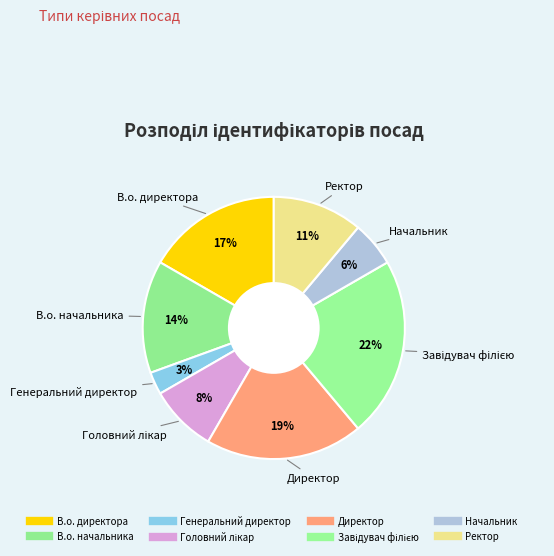

Count the number of slices in the pie.

8